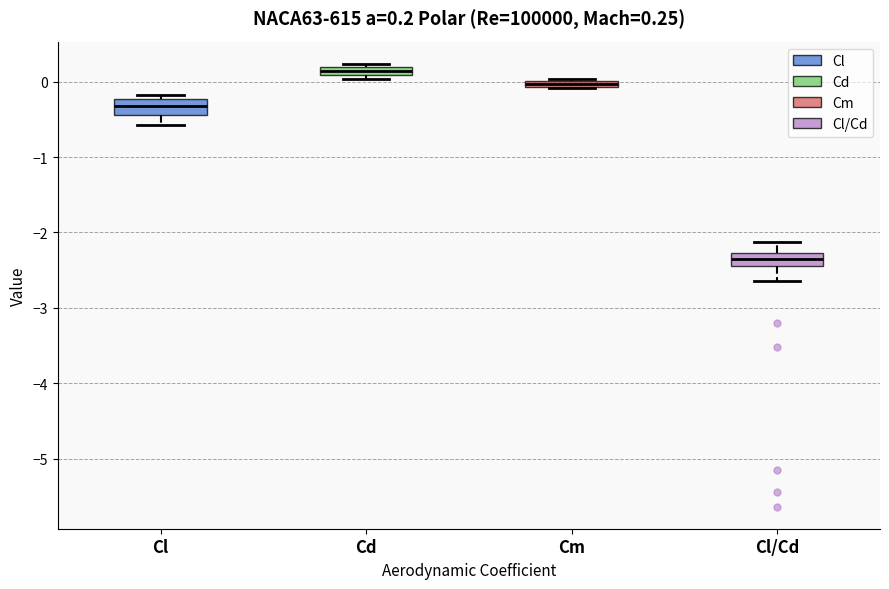

Which box's median line is the highest?

Cd